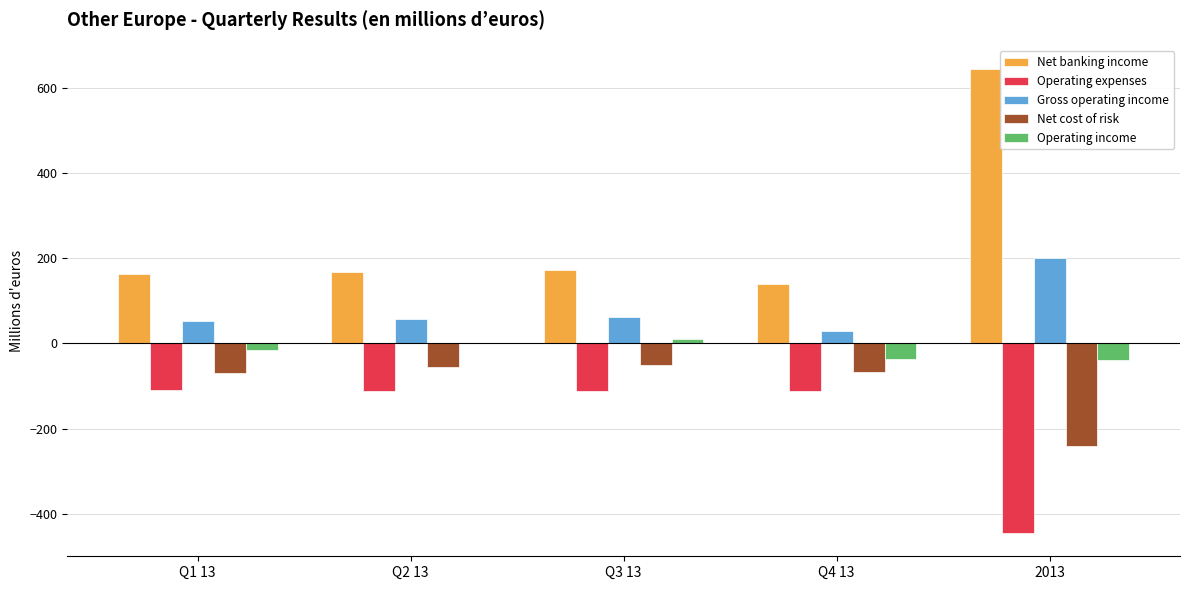

The value of Net banking income at Q4 13 is 213.8. True or false?

False